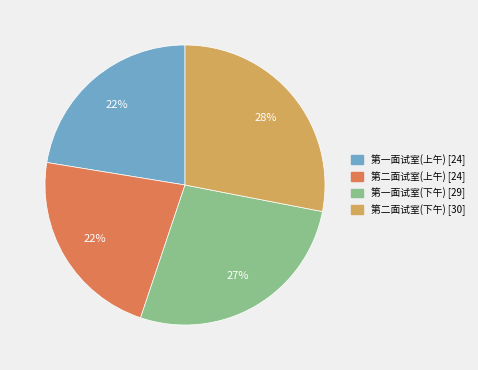

To the nearest percent, what portion does 第二面试室(下午) represent?

28%